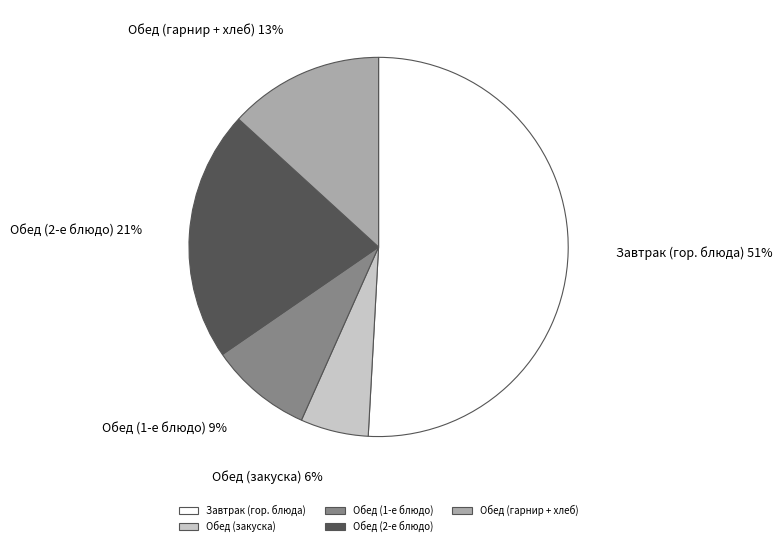

Do Обед (1-е блюдо) and Завтрак (гор. блюда) together represent more than half of the pie?

Yes